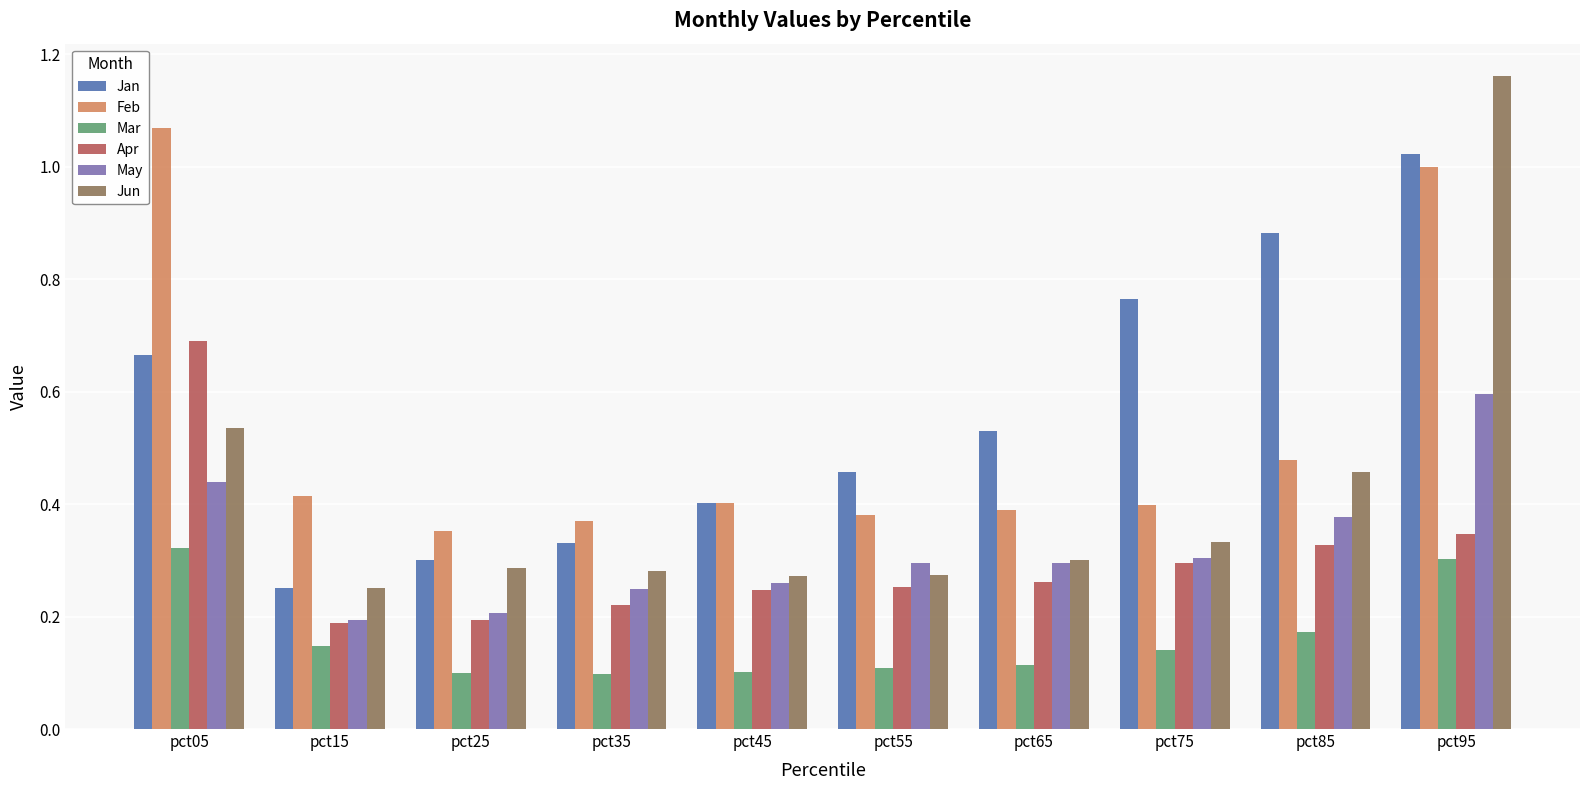

What is the sum of all Jan values?

5.6